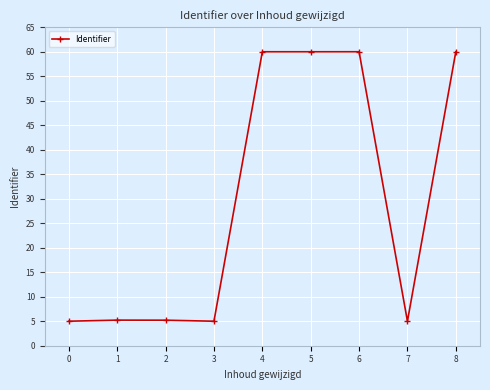

True or false: the data shows 94.7 at 4.

False